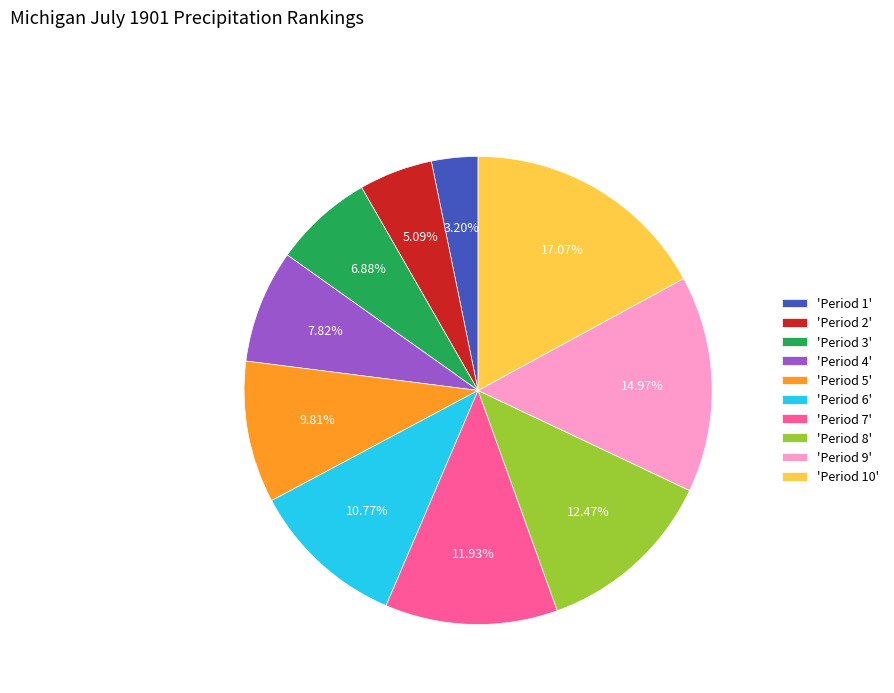

Combined, do 'Period 9' and 'Period 5' account for over 50%?

No